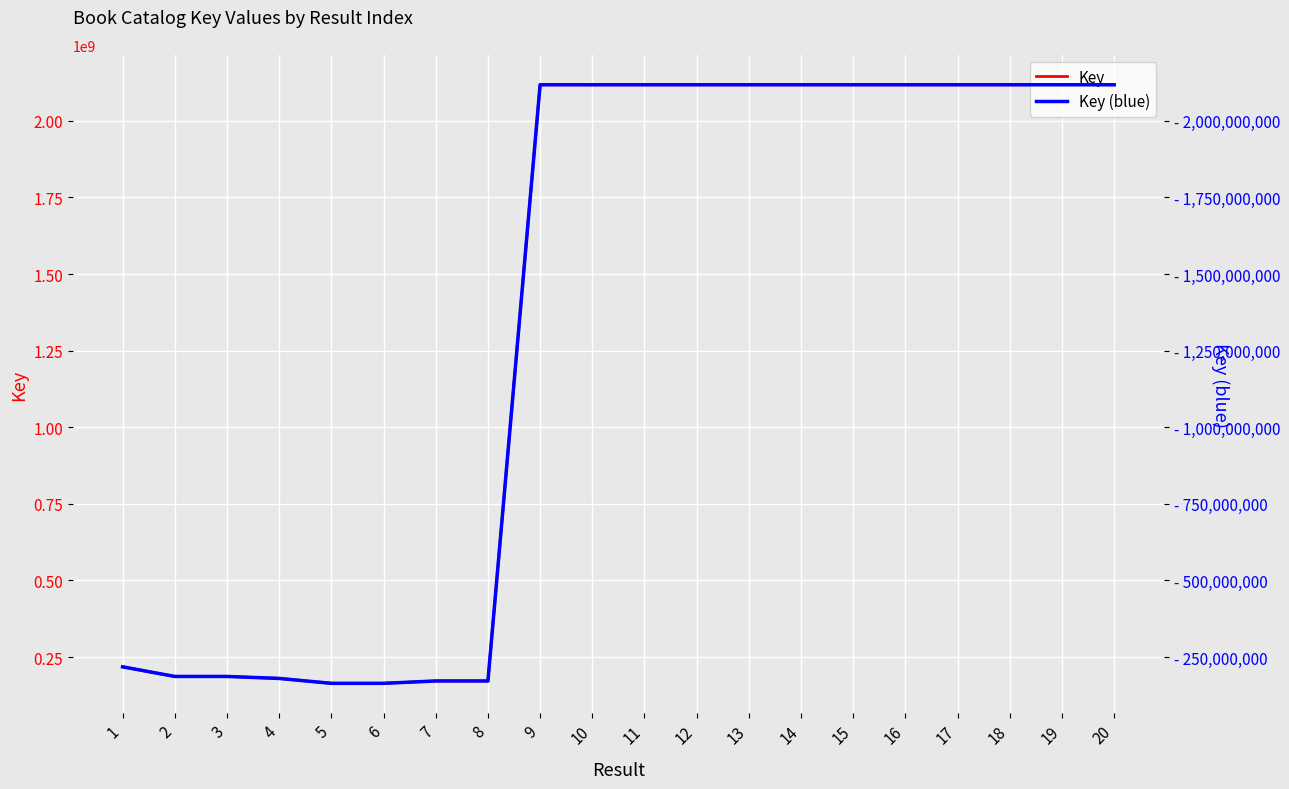

Which has a higher value, 14 or 15?

15